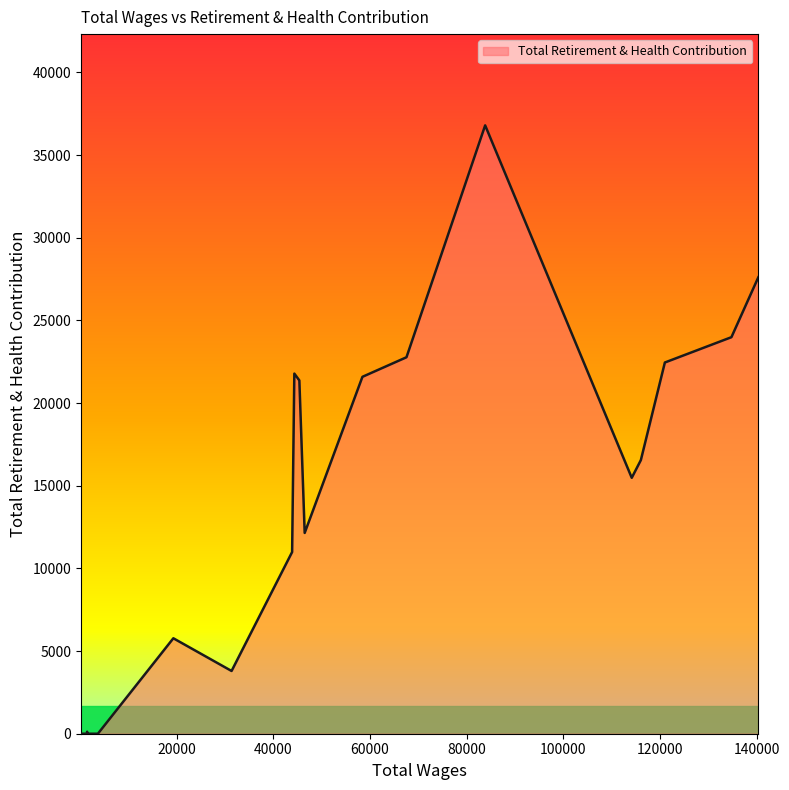

What is the greatest value displayed?

36793